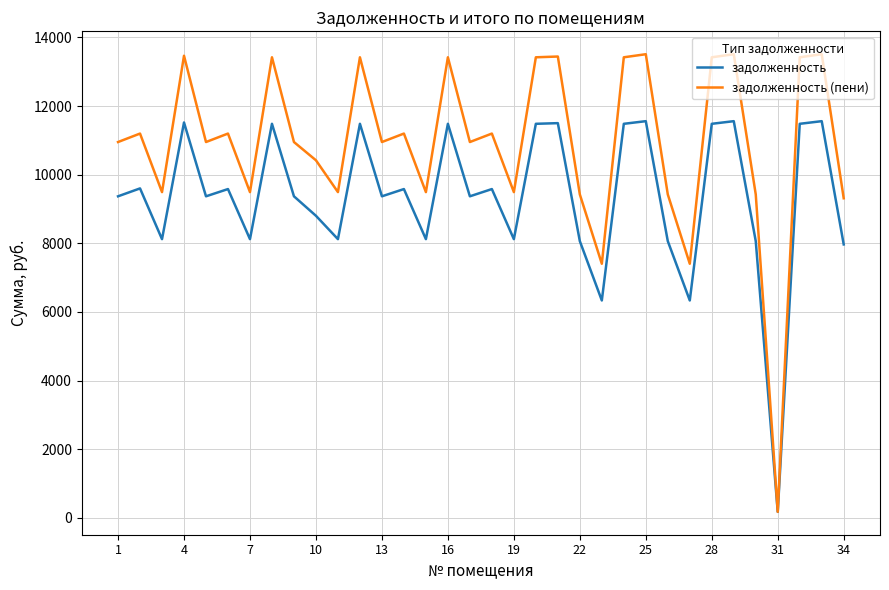

True or false: задолженность has more than 1 points higher than both neighbors.

True